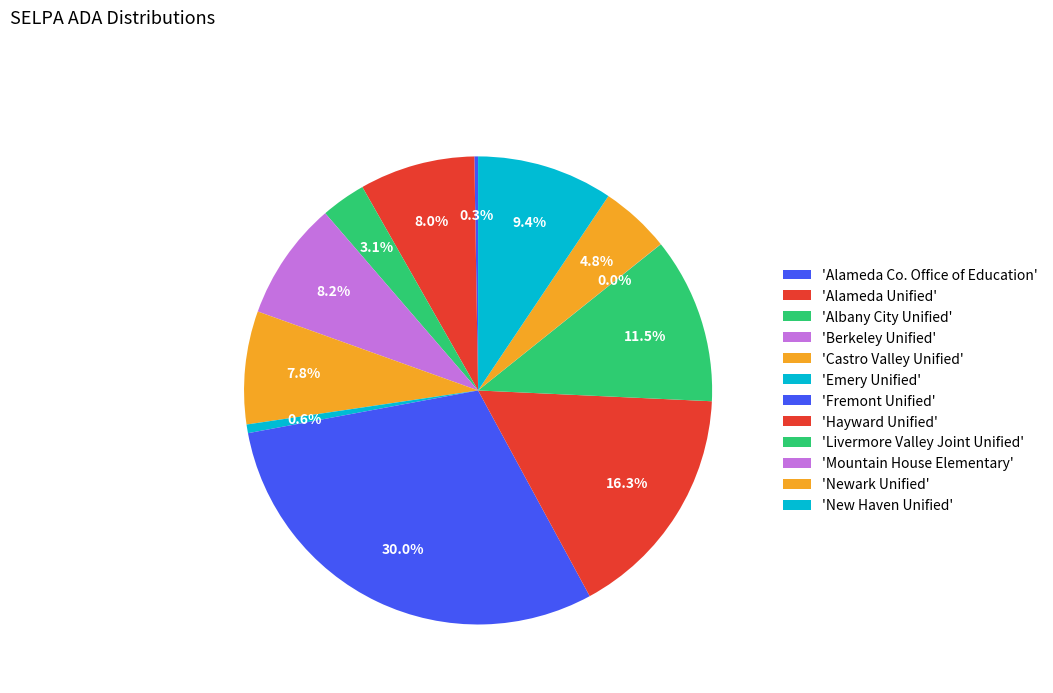

Does any single category account for the majority?

No